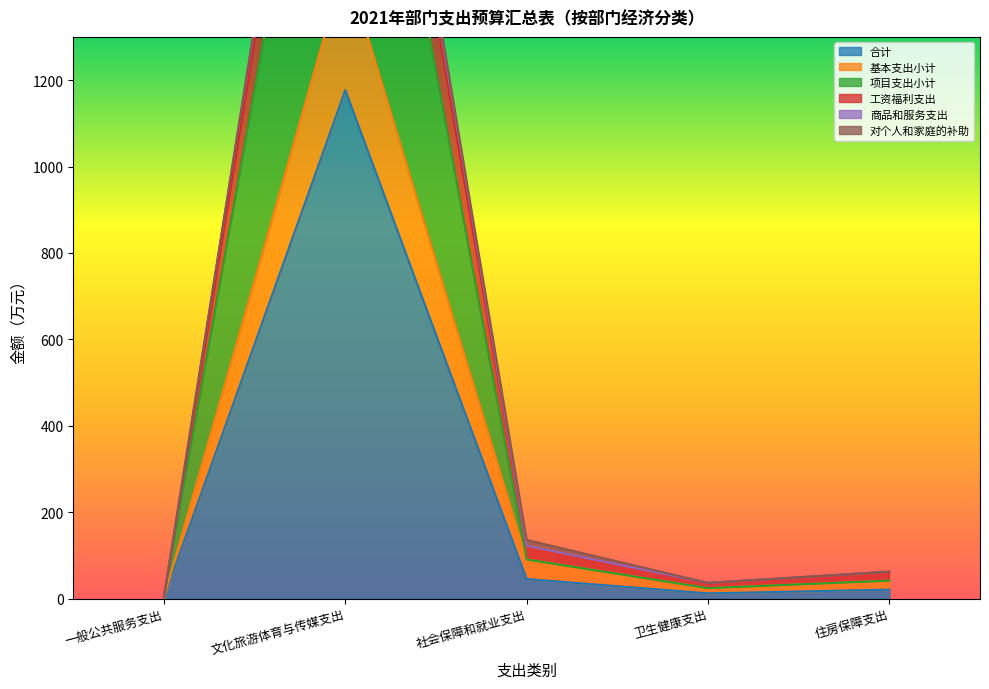

What is the label of the 1st point from the right?

住房保障支出